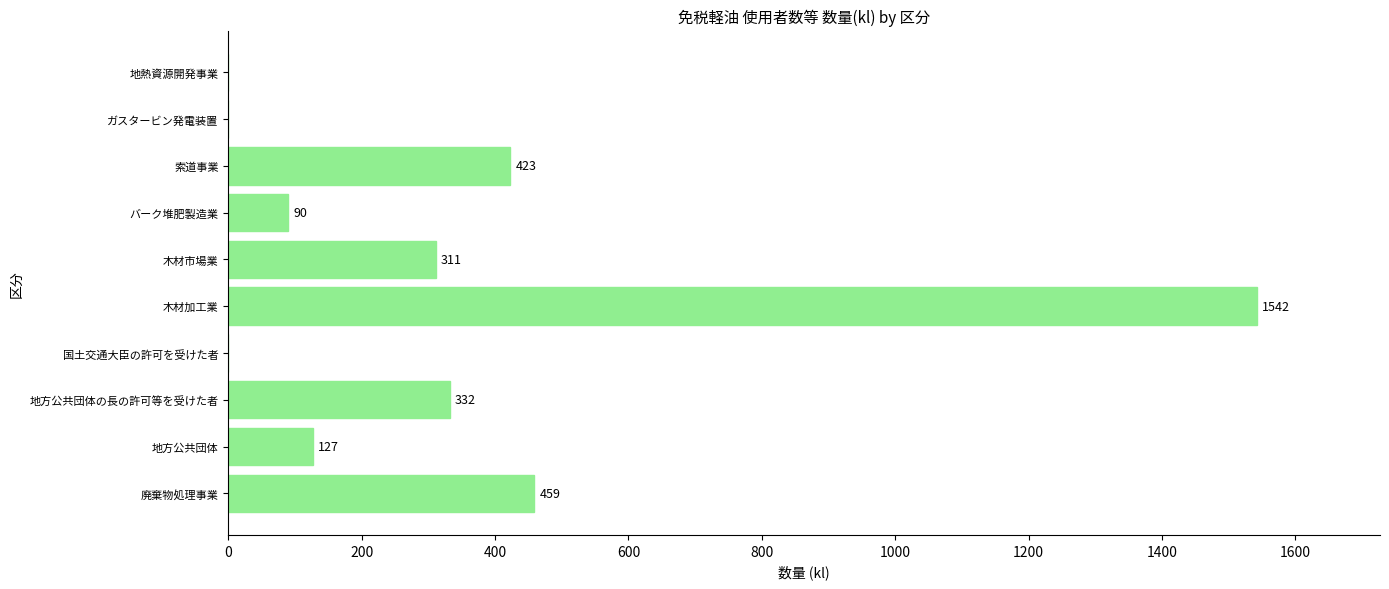

What is the change in value from 地方公共団体 to 木材加工業?

+1415